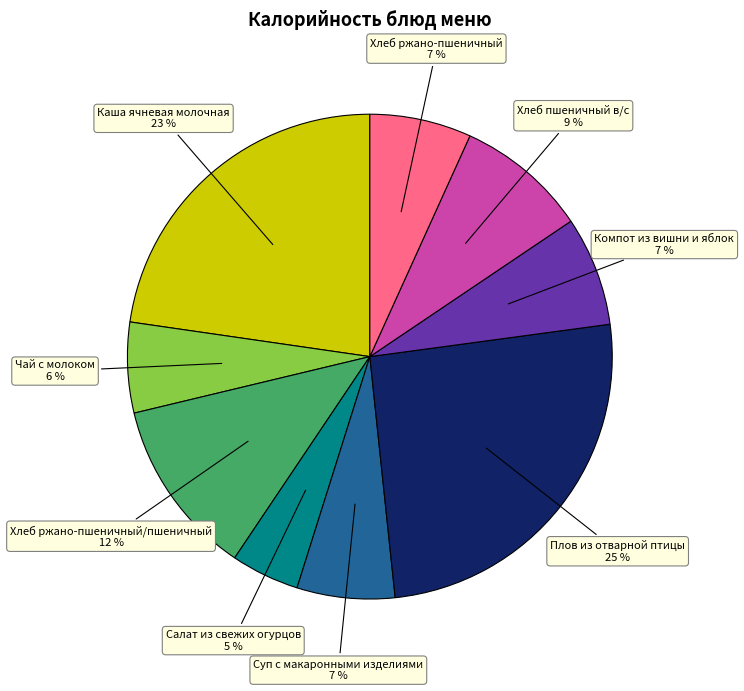

Between Салат из свежих огурцов and Хлеб ржано-пшеничный/пшеничный, which is larger?

Хлеб ржано-пшеничный/пшеничный